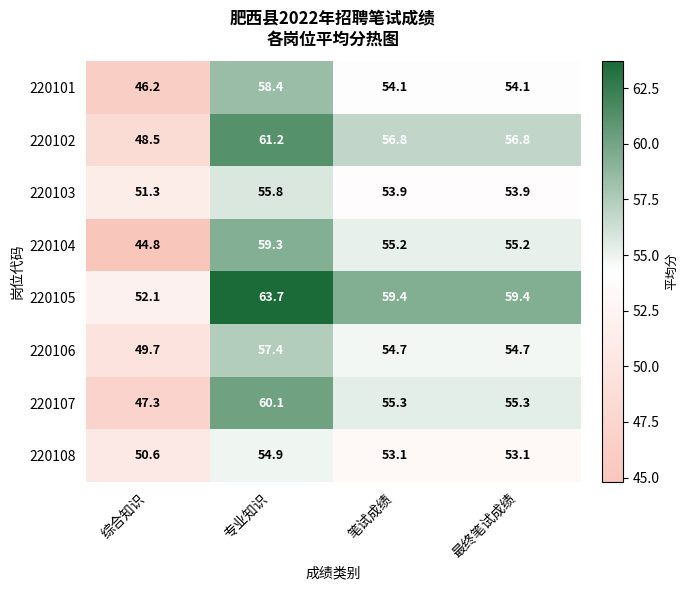

Which category has the lowest value across all series?

综合知识